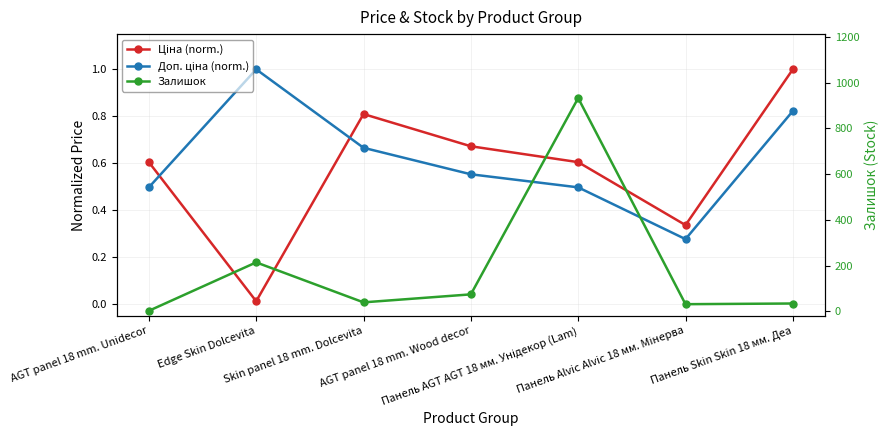

At which category is the sum across all series the highest?

Панель AGT AGT 18 мм. Унідекор (Lam)